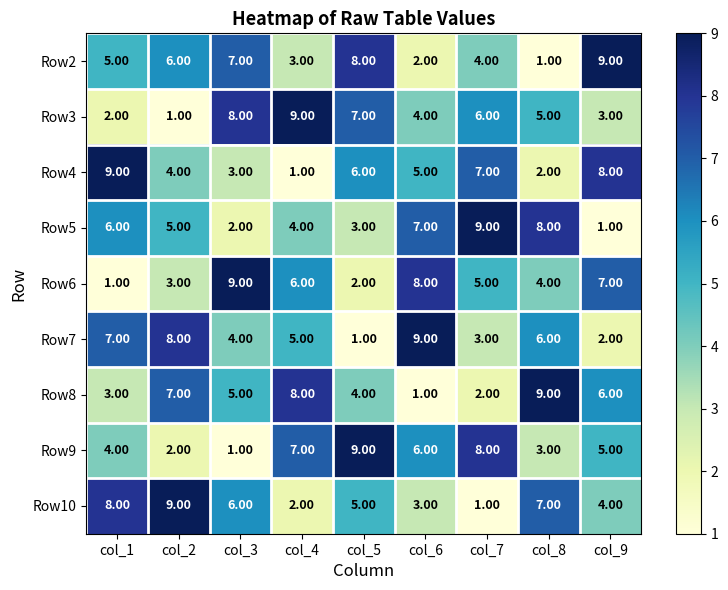

What is the difference between the second highest and second lowest values in the Row4 series?

6